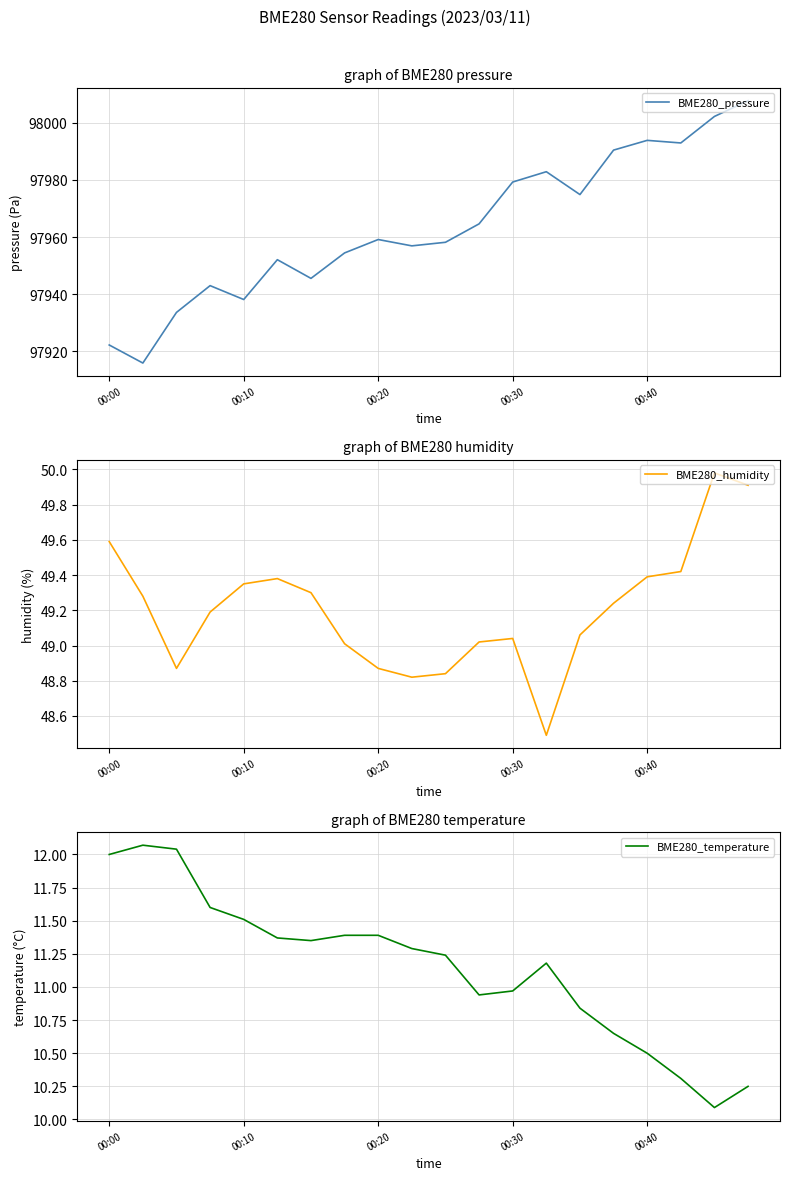

What is the sum of the BME280_temperature values at 5 and 13?

22.5